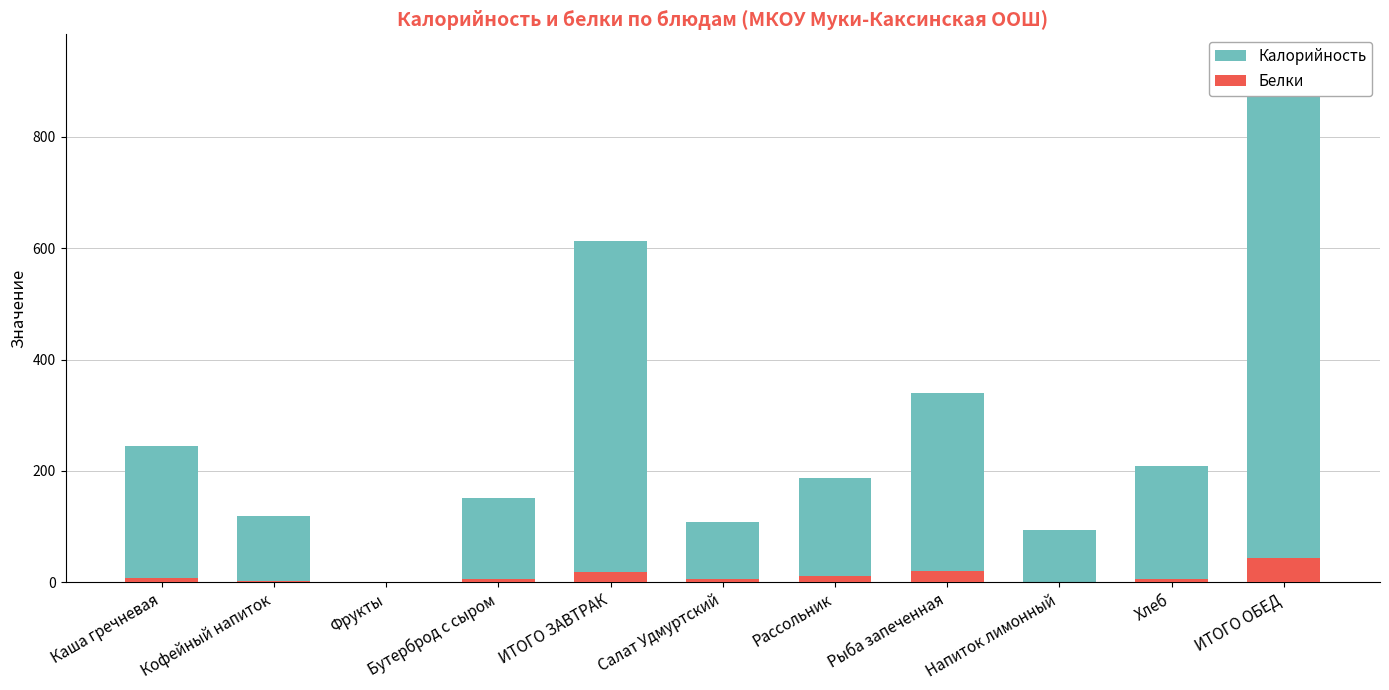

Reading left to right, extract all data points from this chart.

Калорийность: Каша гречневая=245.6	Кофейный напиток=118.7	Фрукты=0.0	Бутерброд с сыром=152.0	ИТОГО ЗАВТРАК=612.2	Салат Удмуртский=108.4	Рассольник=186.4	Рыба запеченная=339.7	Напиток лимонный=93.0	Хлеб=209.6	ИТОГО ОБЕД=937.1
Белки: Каша гречневая=7.9	Кофейный напиток=2.8	Фрукты=0.6	Бутерброд с сыром=6.6	ИТОГО ЗАВТРАК=17.9	Салат Удмуртский=5.4	Рассольник=11.3	Рыба запеченная=20.9	Напиток лимонный=0.1	Хлеб=6.2	ИТОГО ОБЕД=43.8